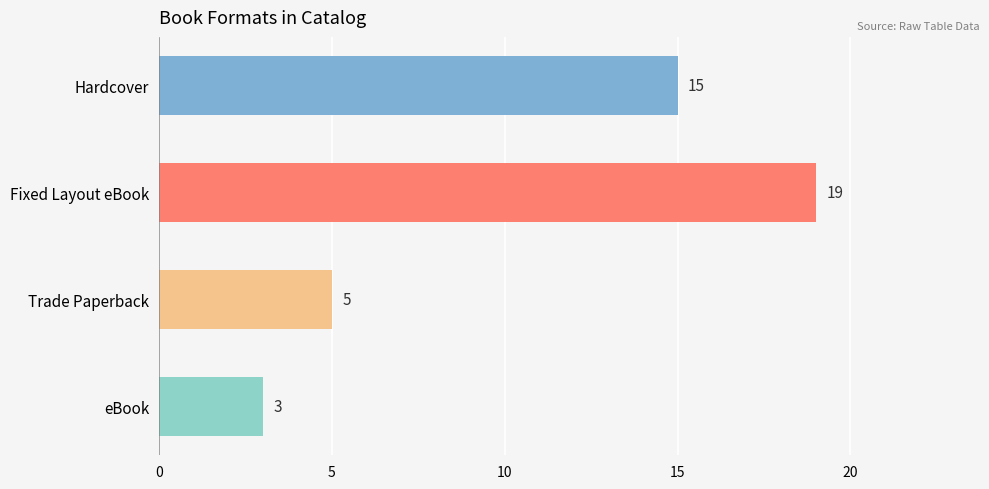

At which label does the data first exceed 15?

Fixed Layout eBook